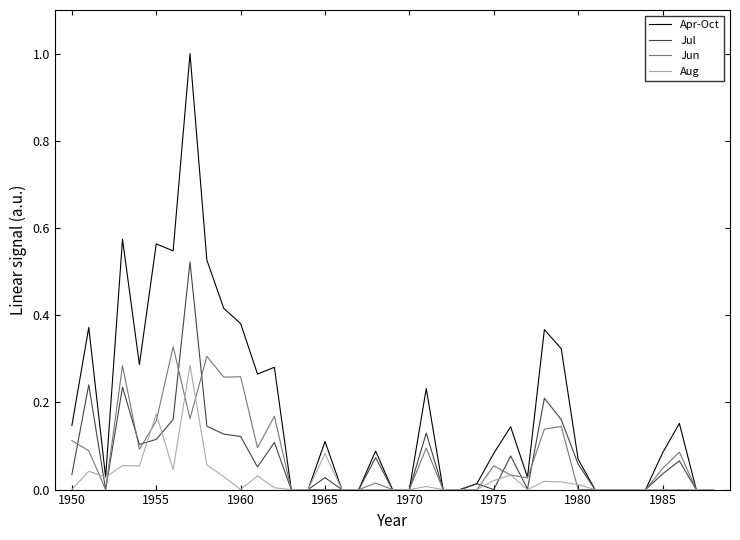

What is the sum of all Jun values?

3.0